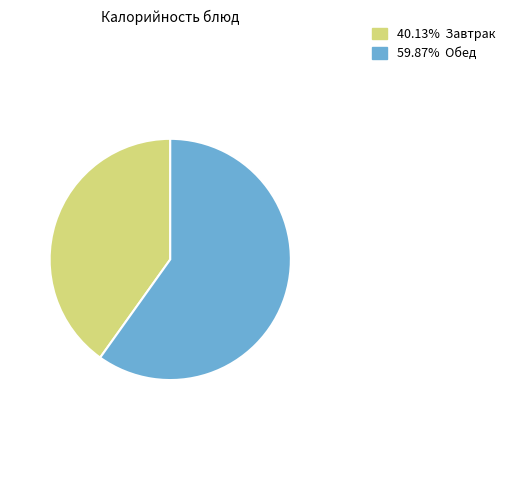

Does any single category account for the majority?

Yes